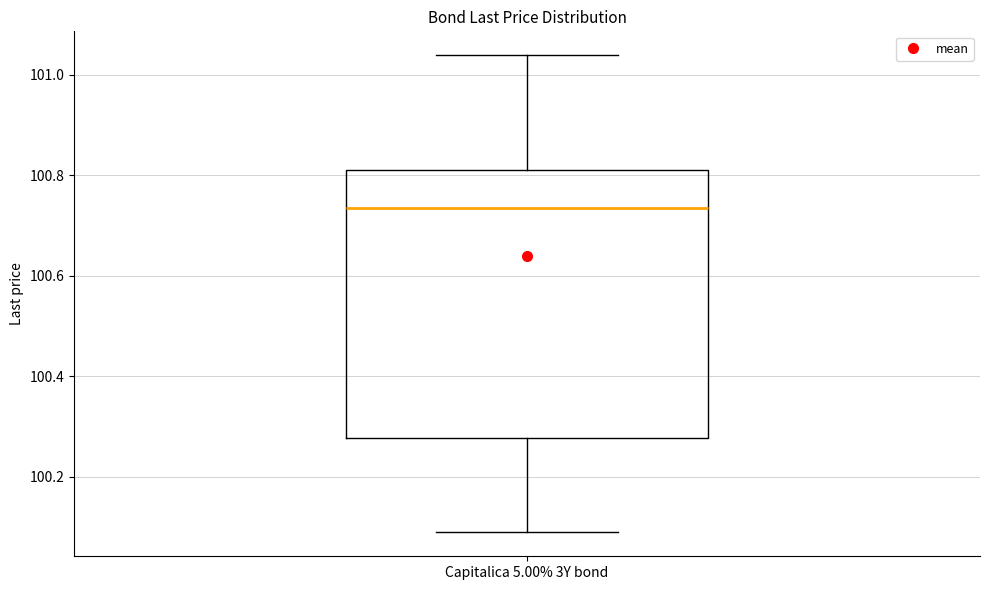

Transcribe this box plot: give where the median line is, the range the box spans, and where the two whiskers end, as read against the y-axis. The values are not printed on the chart, so give them approximately, as read against the axis.

median 100.74, box 100.28 to 100.80, whiskers 100.08 to 101.04